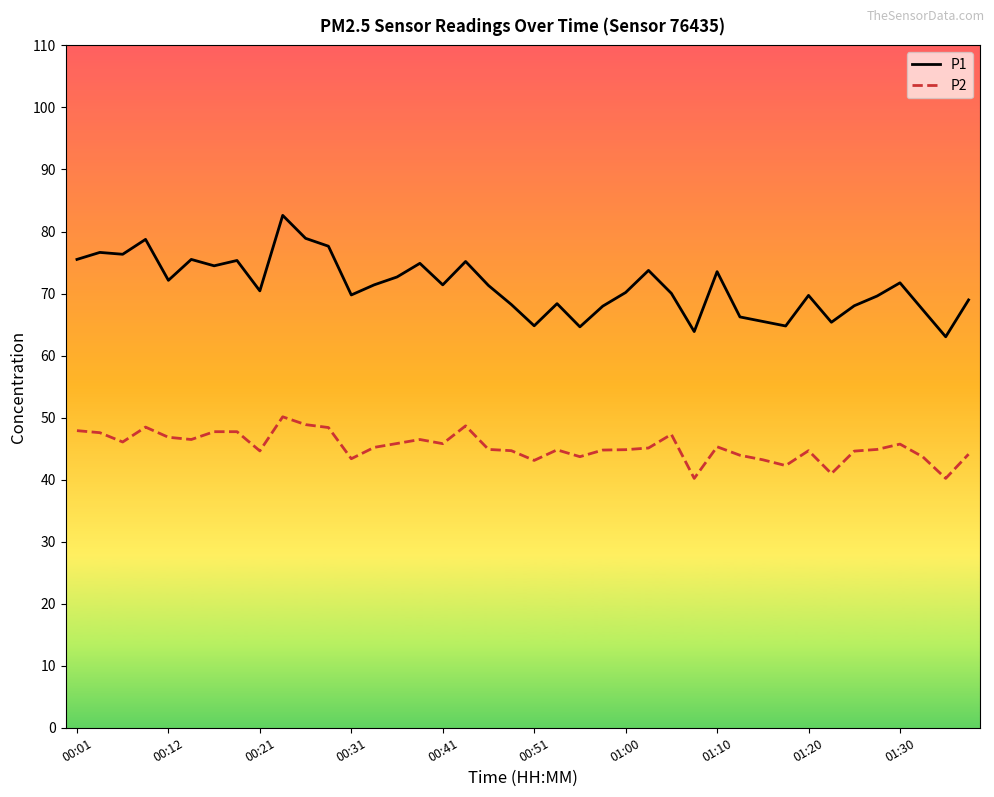

Which series has the largest total across all categories?

P1